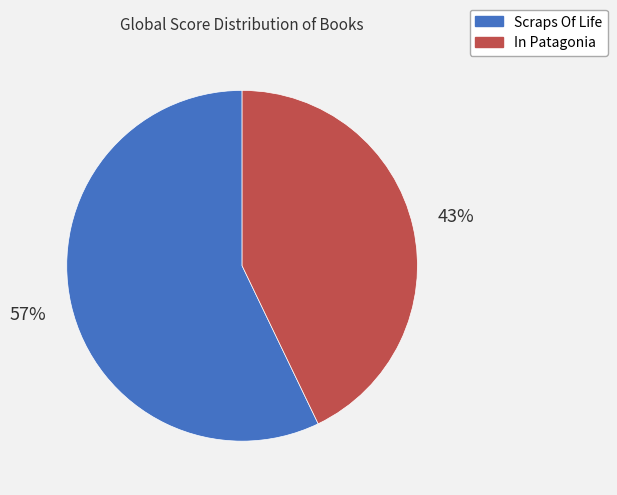

Between Scraps Of Life and In Patagonia, which is larger?

Scraps Of Life